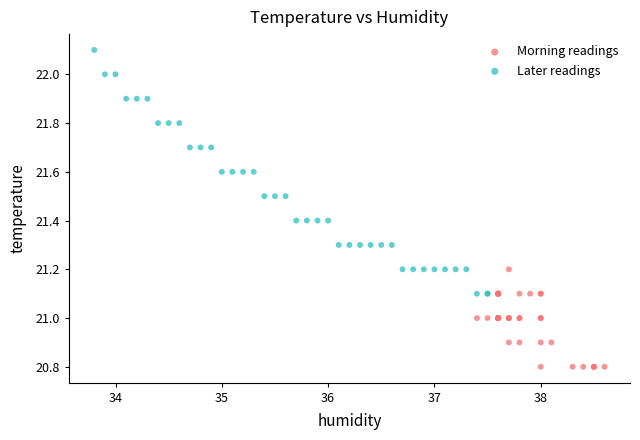

Which series reaches the maximum Y coordinate?

Later readings